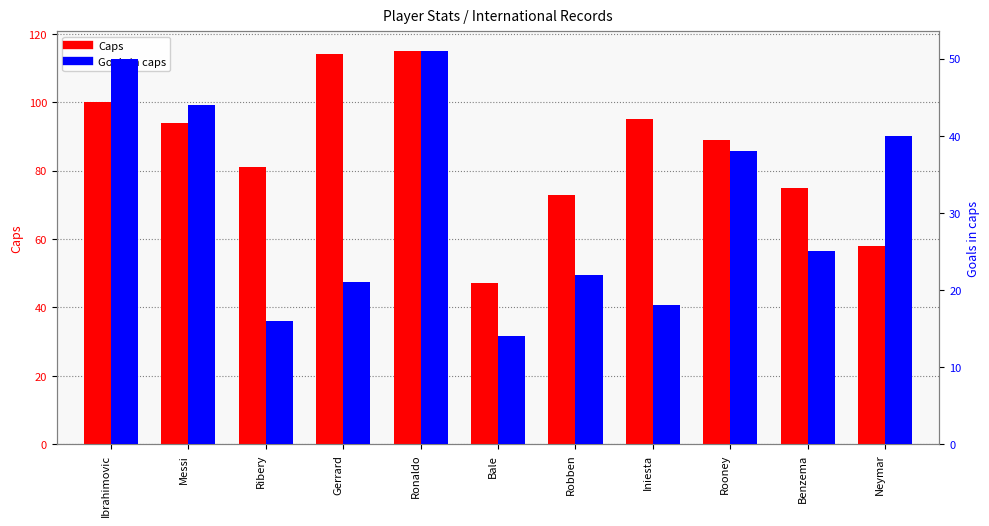

What is the sum of the Caps values at Neymar and Iniesta?

153